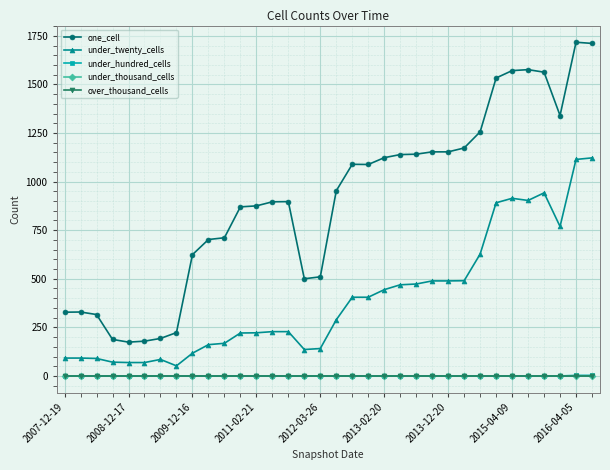

Count the number of categories in the chart.

34